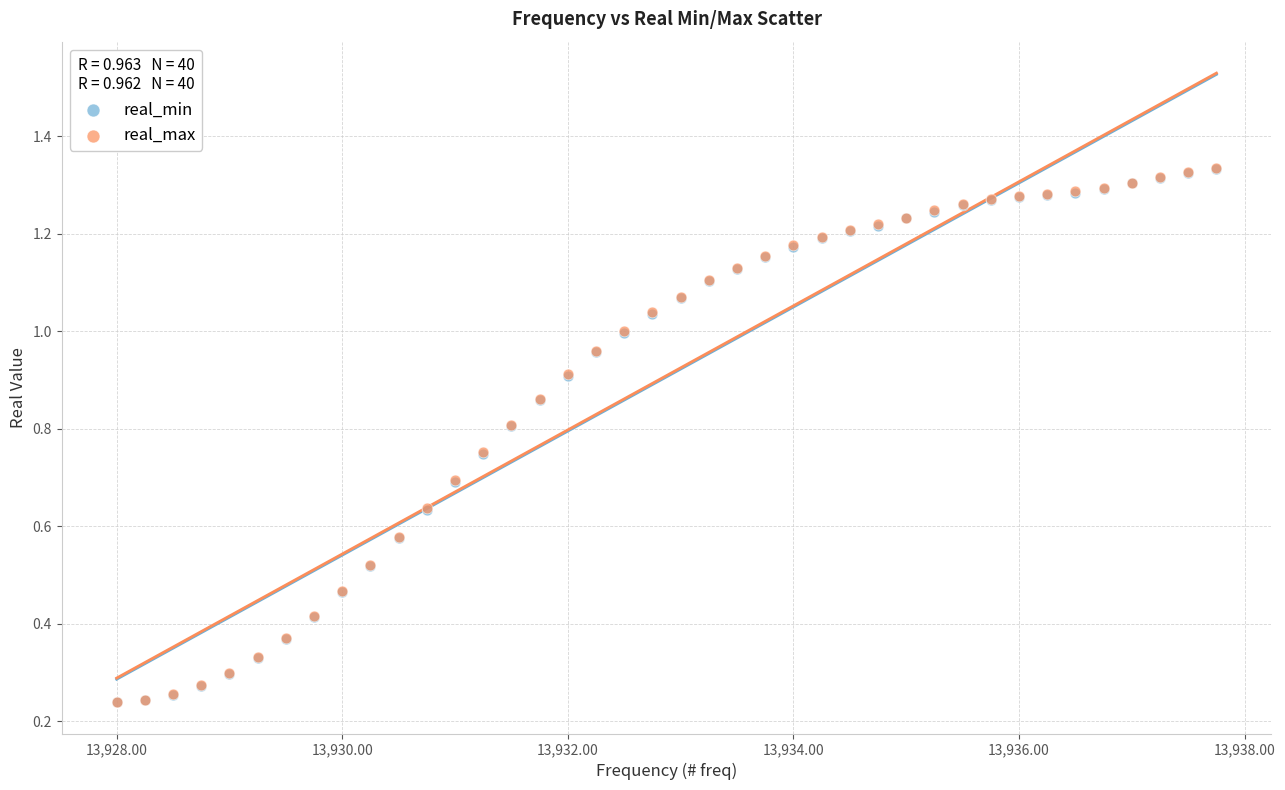

Which series has the largest Y range (max minus min)?

real_max